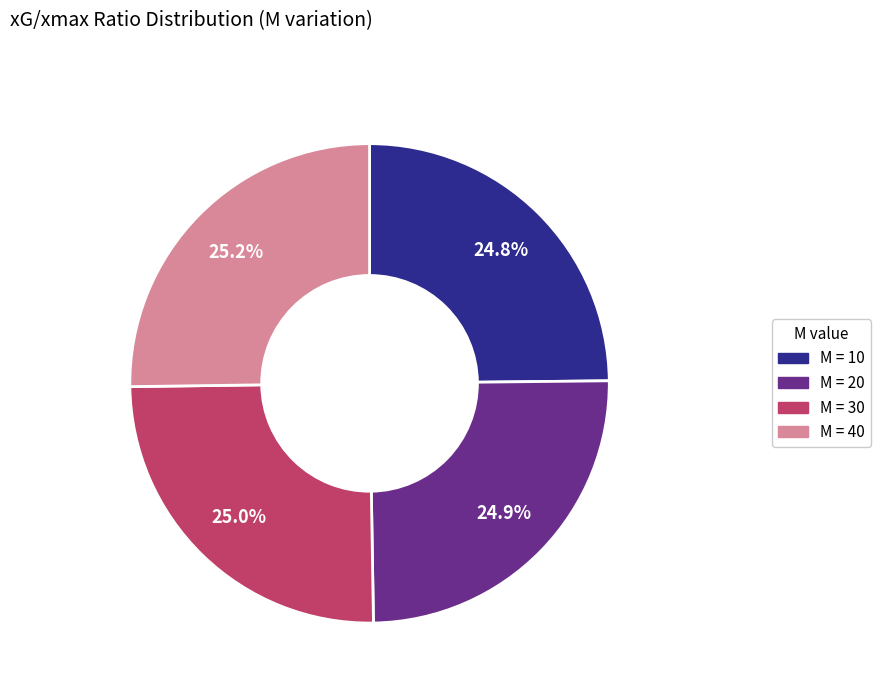

Is there a majority slice in this chart?

No